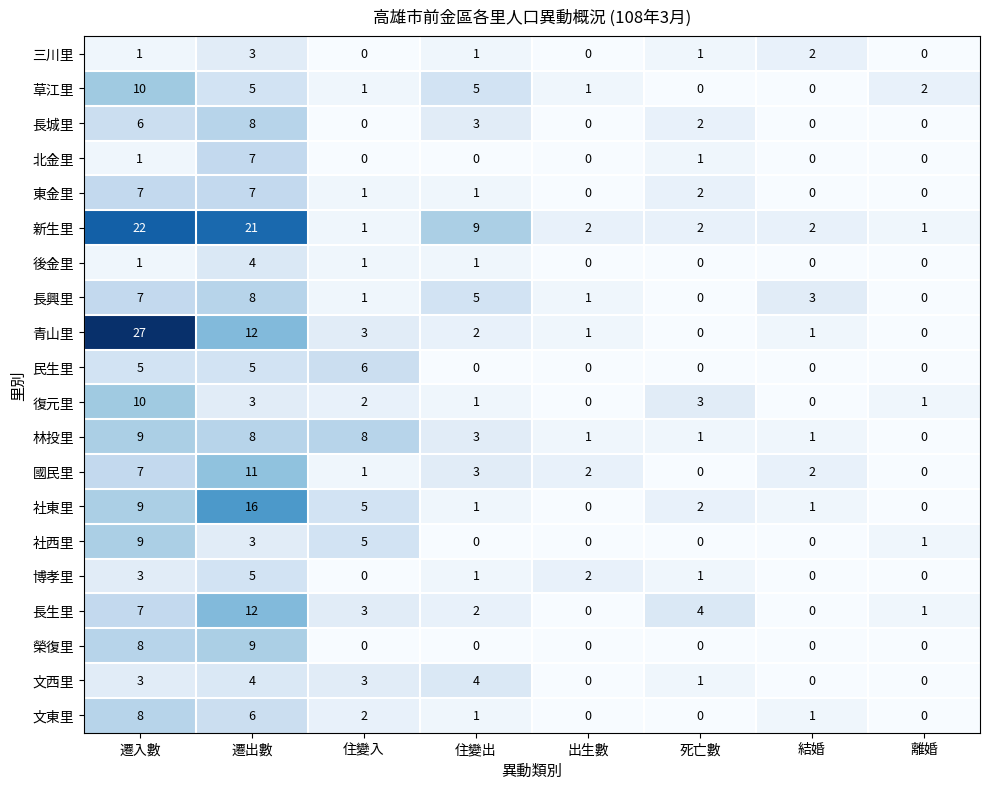

What is the difference between the second highest and second lowest values in the 榮復里 series?

8